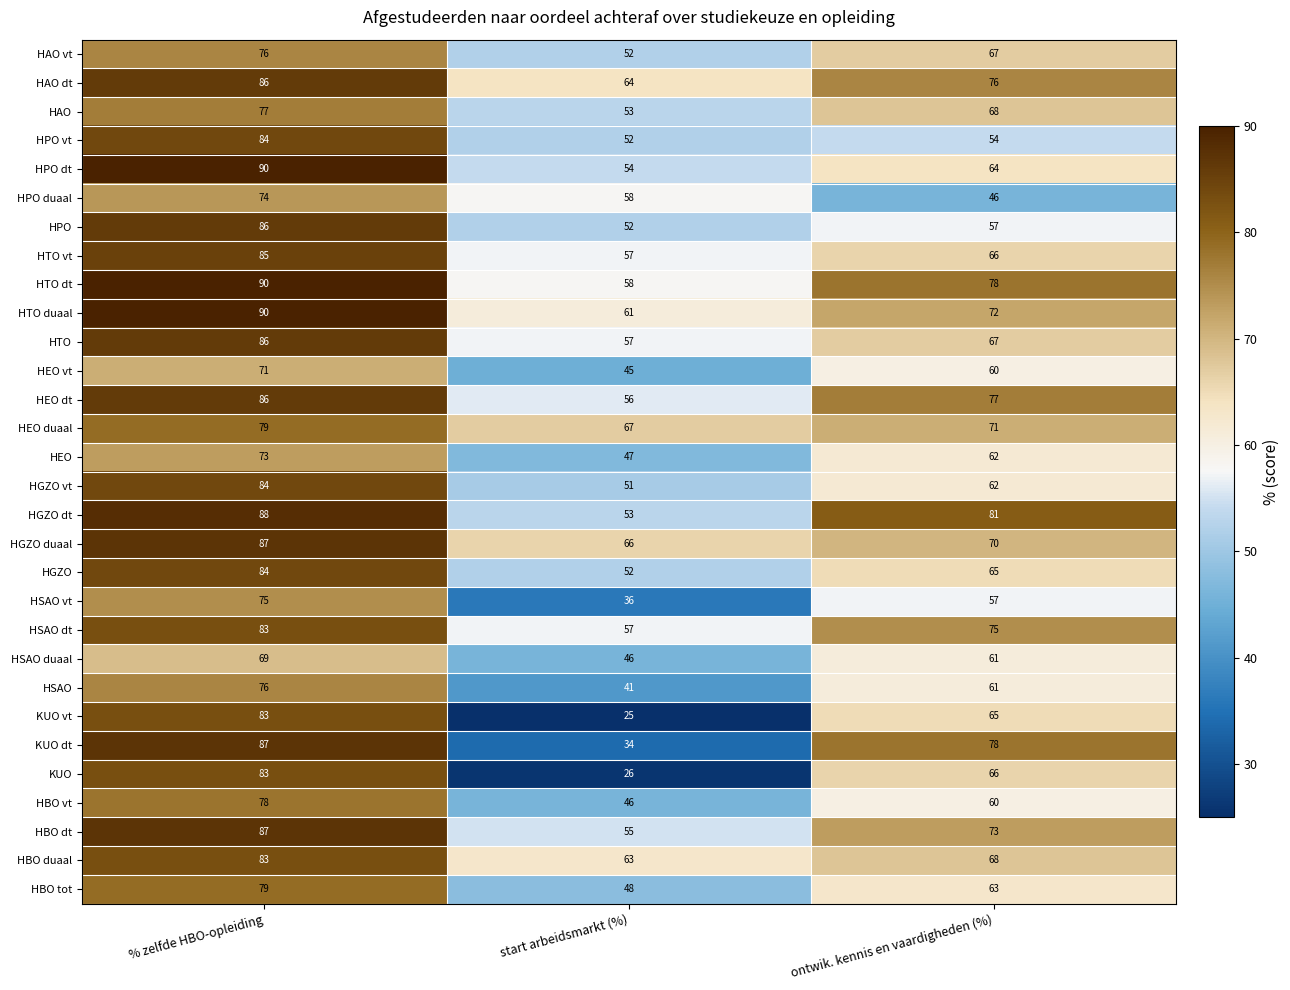

What is the total value across all series at start arbeidsmarkt (%)?

1532